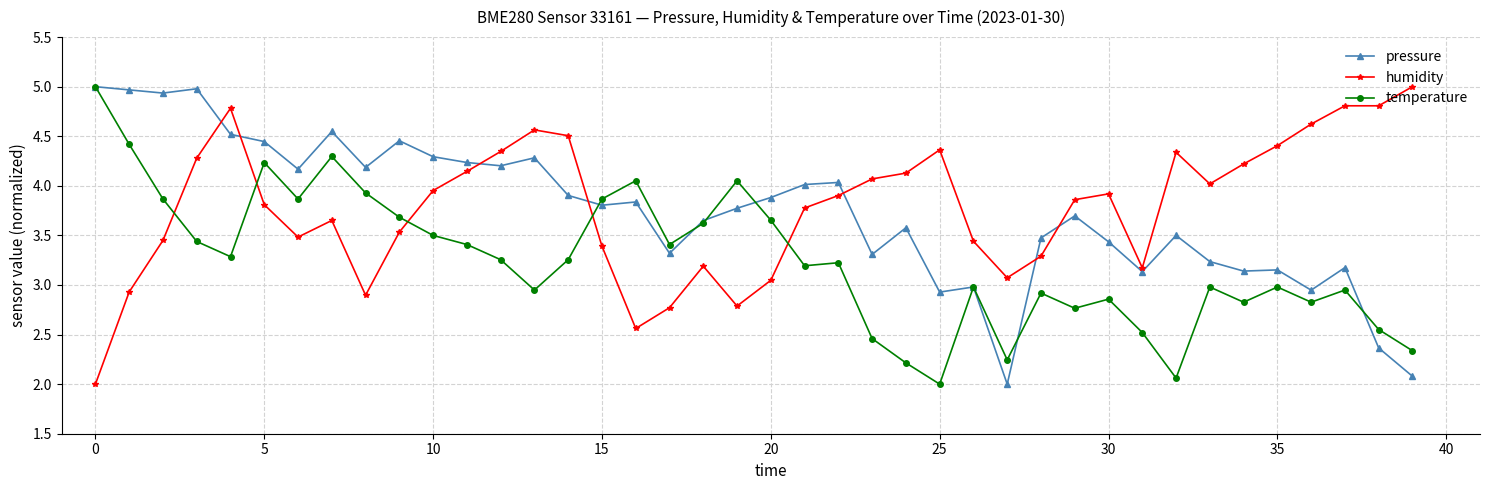

Which series has the largest total across all categories?

humidity